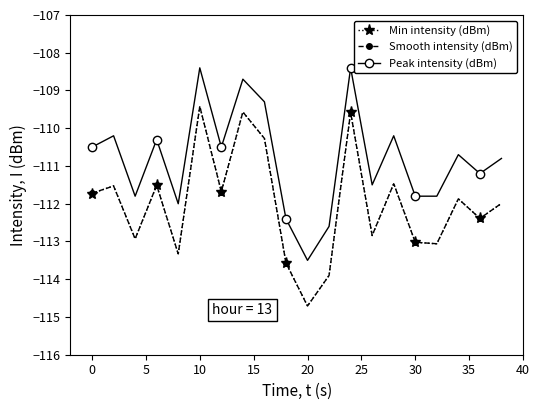

True or false: Peak intensity (dBm) and Smooth intensity (dBm) intersect in this chart.

False